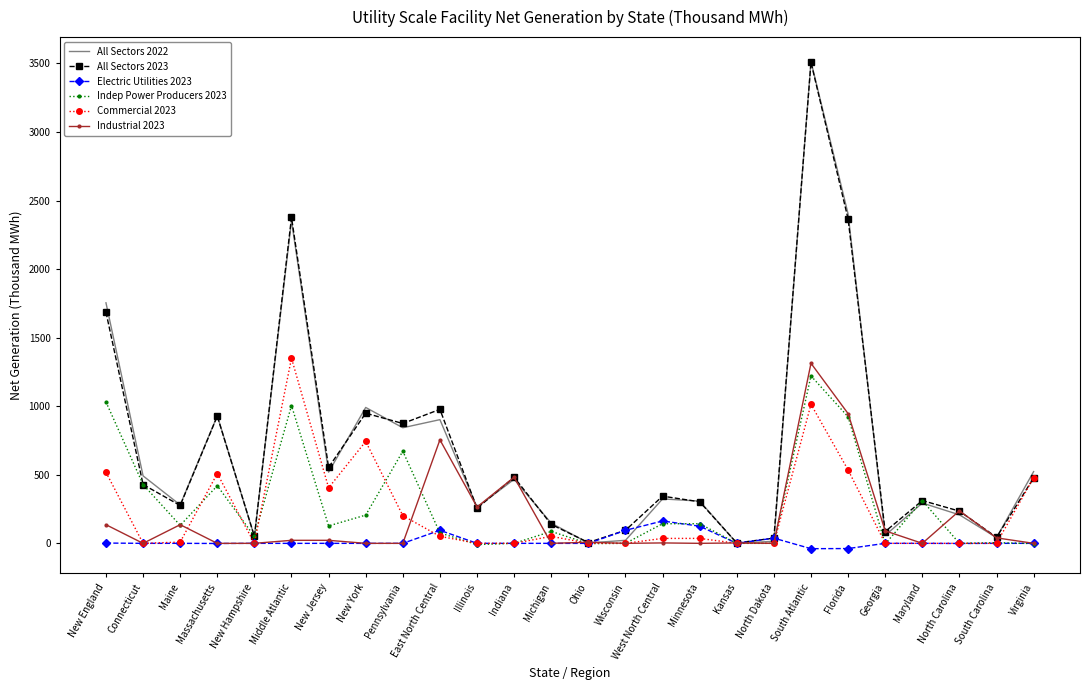

Is the value of Commercial 2023 at Wisconsin greater than the value of Industrial 2023 at Maine?

No